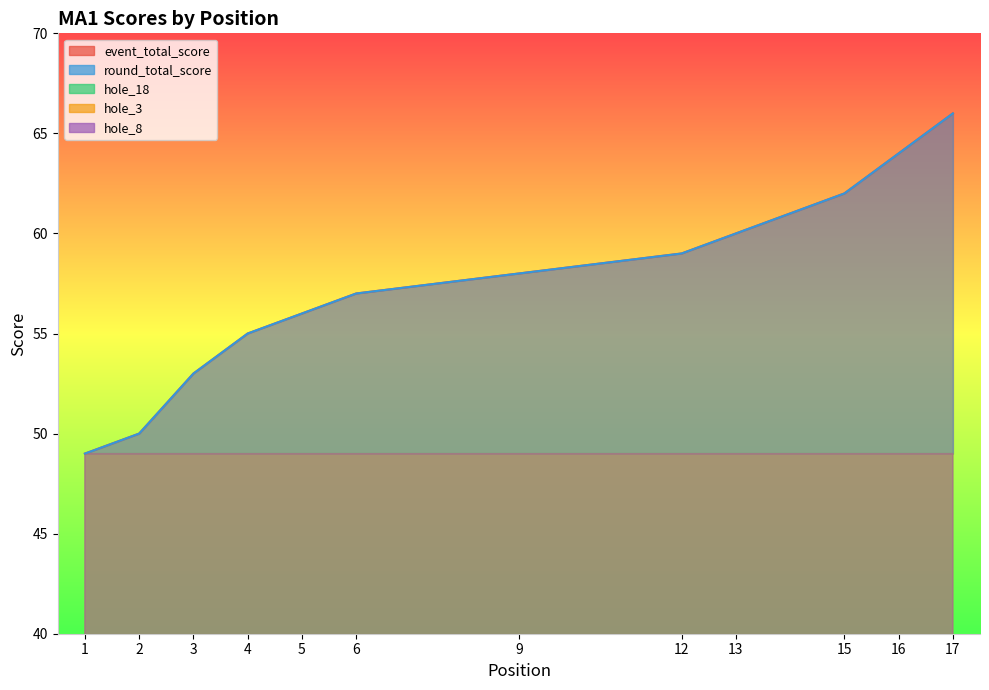

Reading left to right, extract all data points from this chart.

event_total_score: 49	49	50	53	55	56	57	57	57	58	58	58	59	60	60	62	64	66
round_total_score: 49	49	50	53	55	56	57	57	57	58	58	58	59	60	60	62	64	66
hole_18: 3	3	4	4	6	5	4	5	4	5	5	4	5	6	5	5	6	7
hole_3: 3	3	2	3	3	3	2	3	3	3	3	4	3	3	2	3	3	5
hole_8: 3	3	3	3	4	3	5	5	3	2	4	3	4	3	3	3	3	4